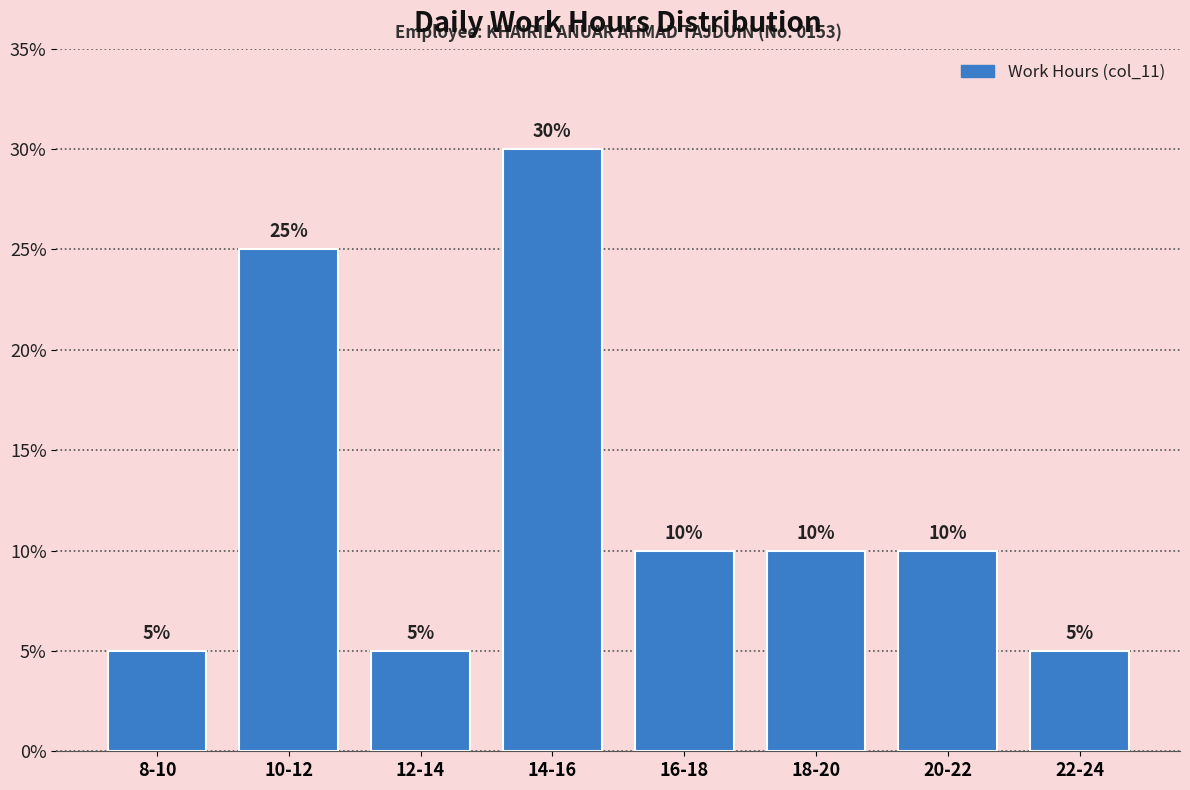

Reading left to right, list all the values displayed in this chart.

8-10=5	10-12=25	12-14=5	14-16=30	16-18=10	18-20=10	20-22=10	22-24=5